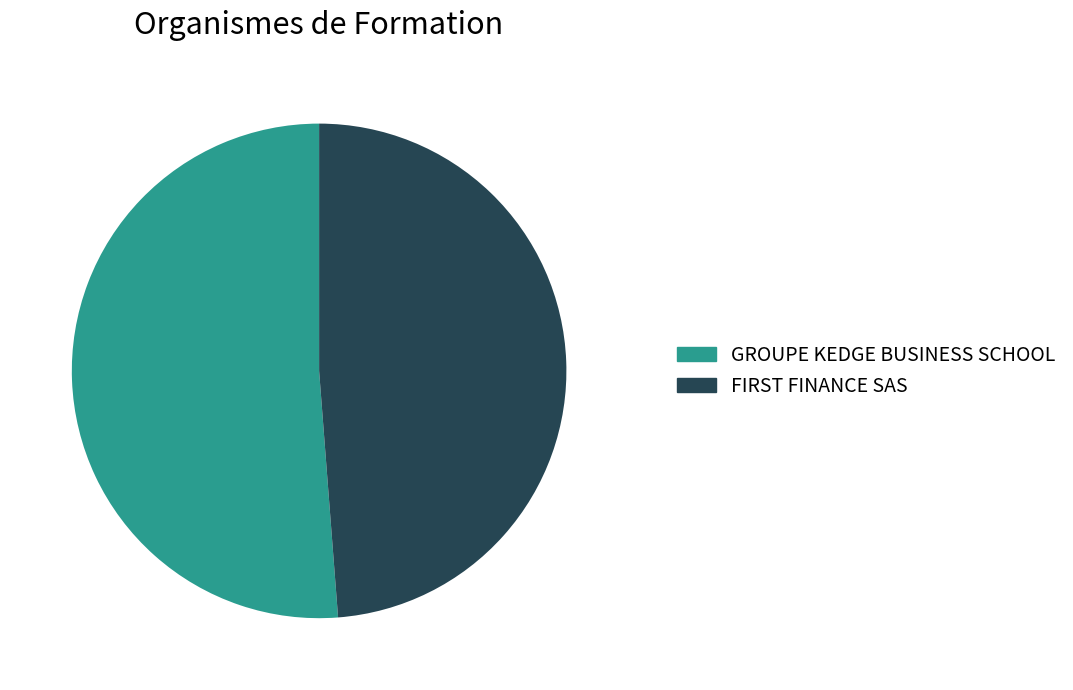

Which slice is the largest?

GROUPE KEDGE BUSINESS SCHOOL